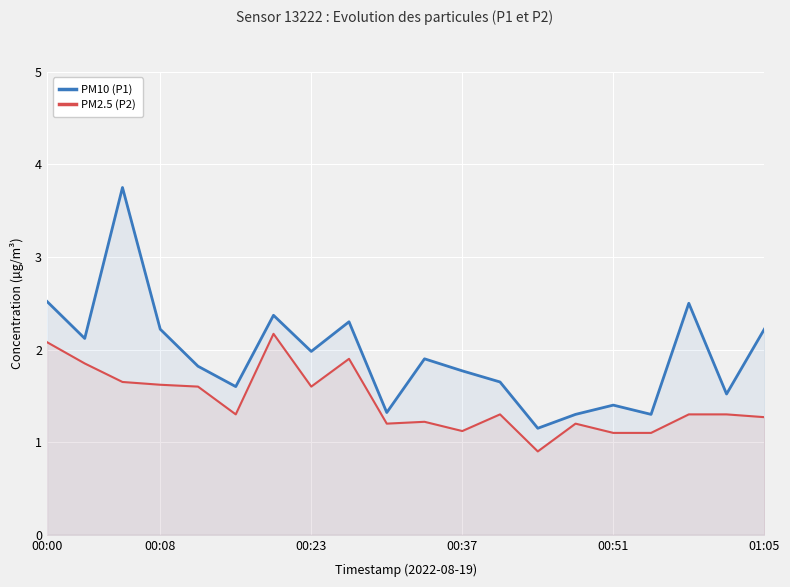

True or false: PM2.5 (P2) and PM10 (P1) cross at least once.

False